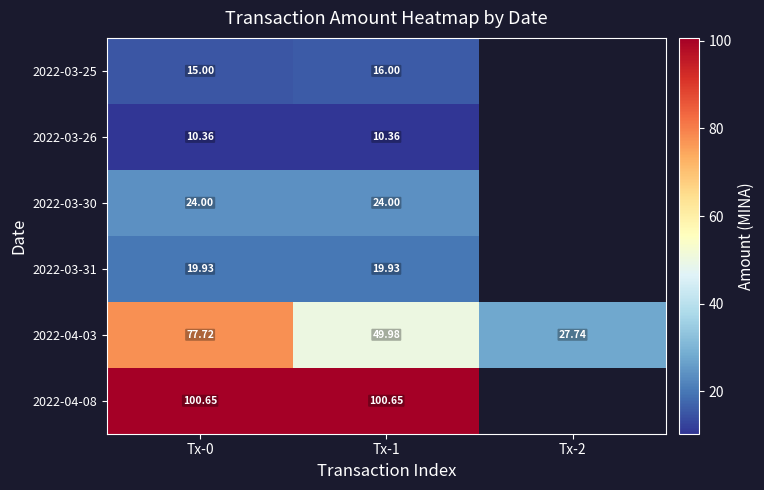

How many data points in 2022-04-03 are above 49?

2